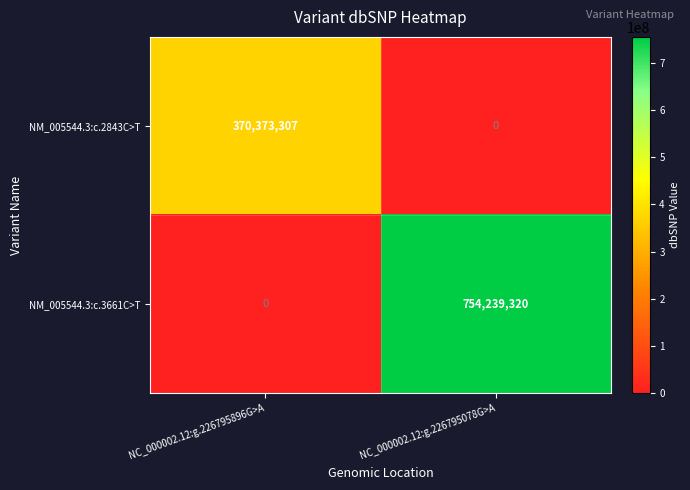

How many data points in NM_005544.3:c.2843C>T are less than 370373307?

1